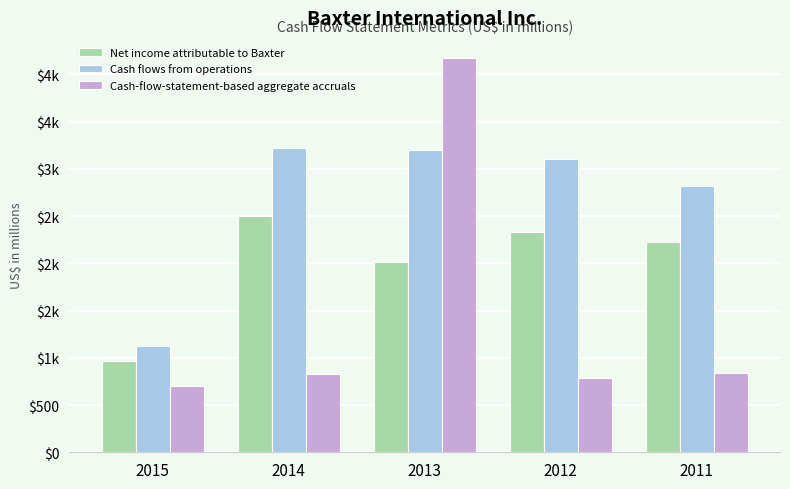

List the series in order of their overall mean, lowest first.

Cash-flow-statement-based aggregate accruals, Net income attributable to Baxter, Cash flows from operations